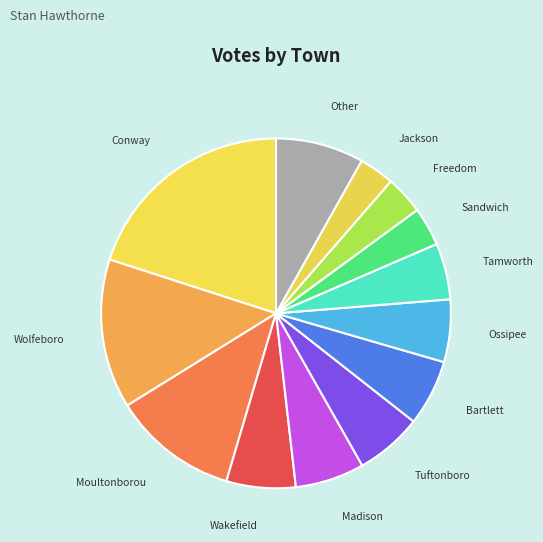

How many slices are in this pie chart?

13